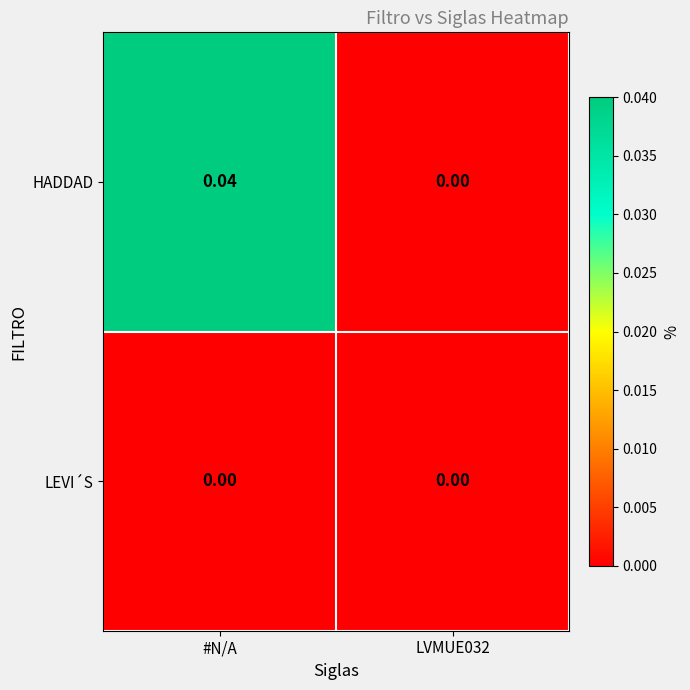

List the series in order of their peak value, lowest first.

LEVI´S, HADDAD